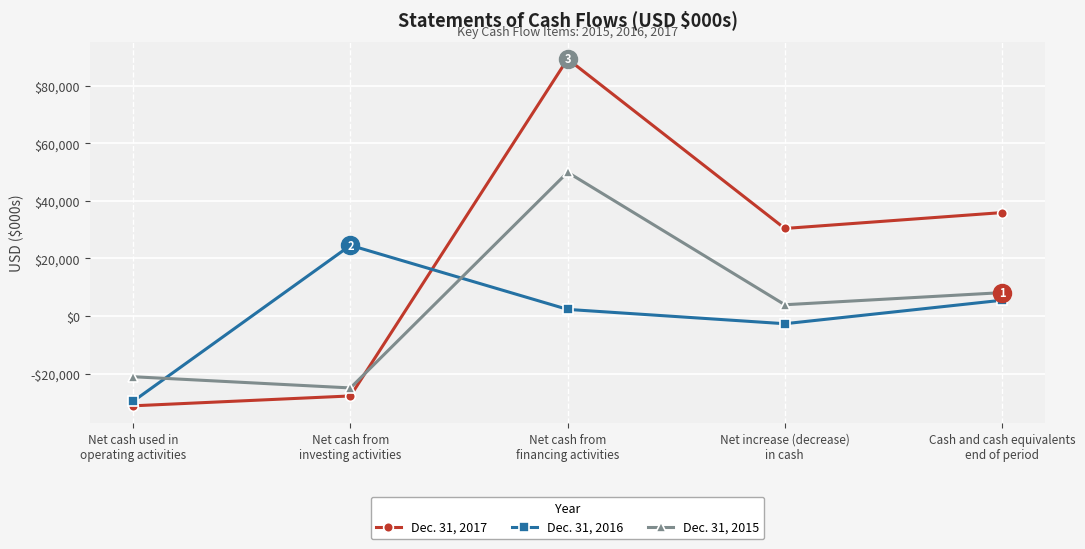

Which series has the widest spread of values?

Dec. 31, 2017